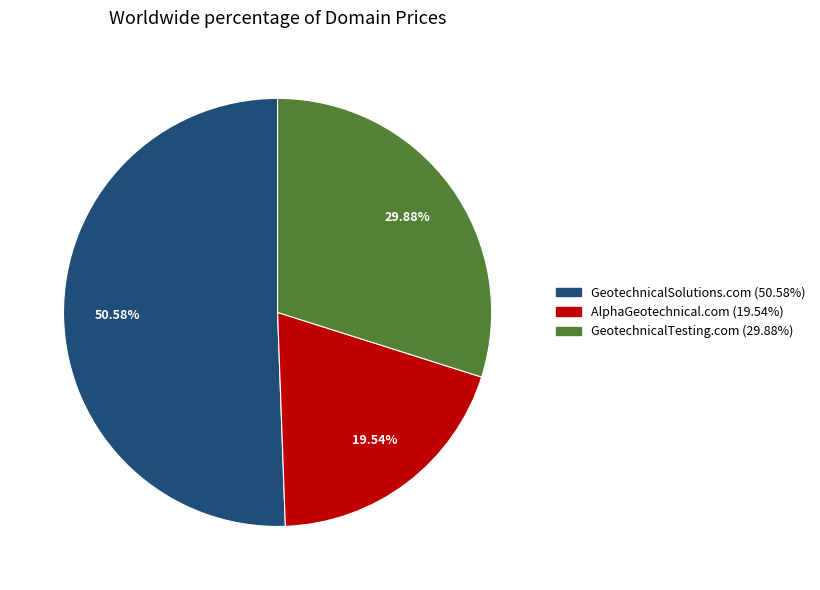

How much of the chart is everything except GeotechnicalSolutions.com?

49.4%